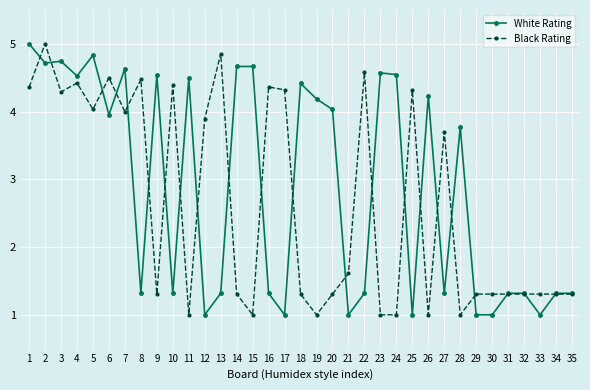

How many data points does each series have?

35